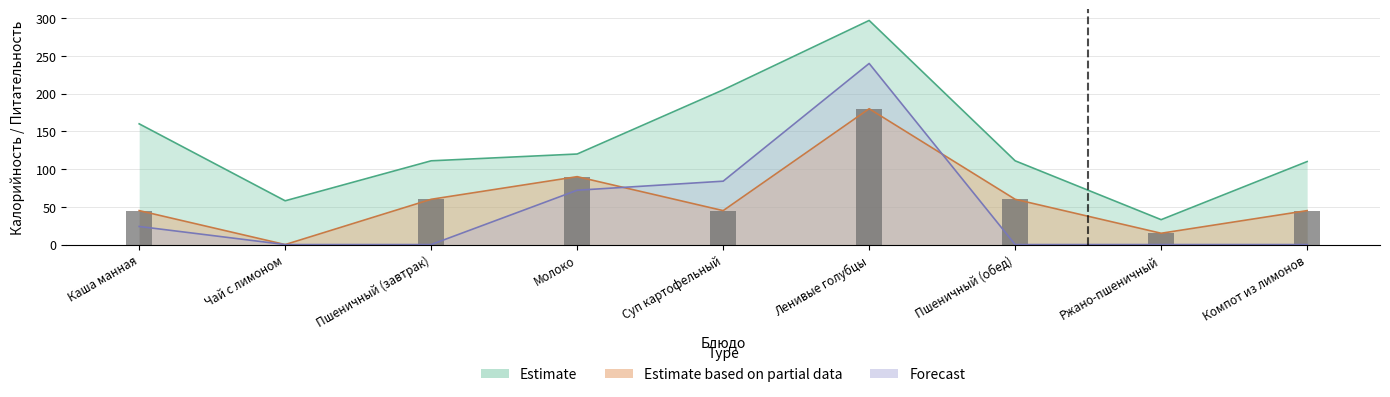

How many categories are shown in the chart?

9